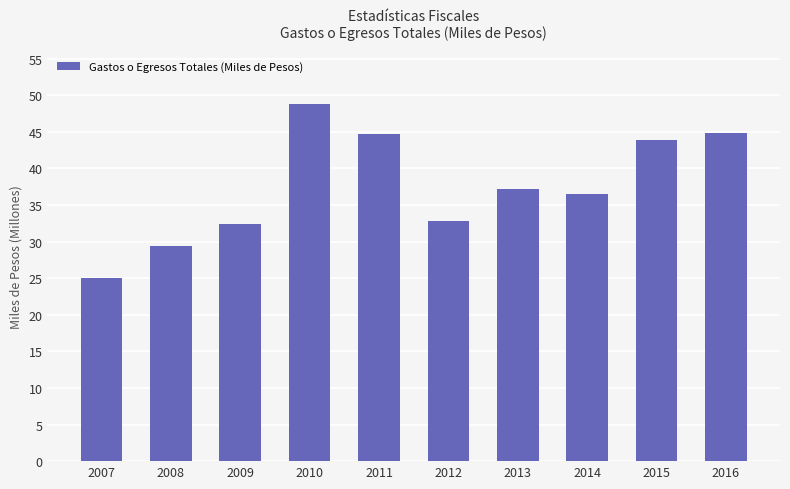

At which category does the chart reach its minimum across all series?

2007